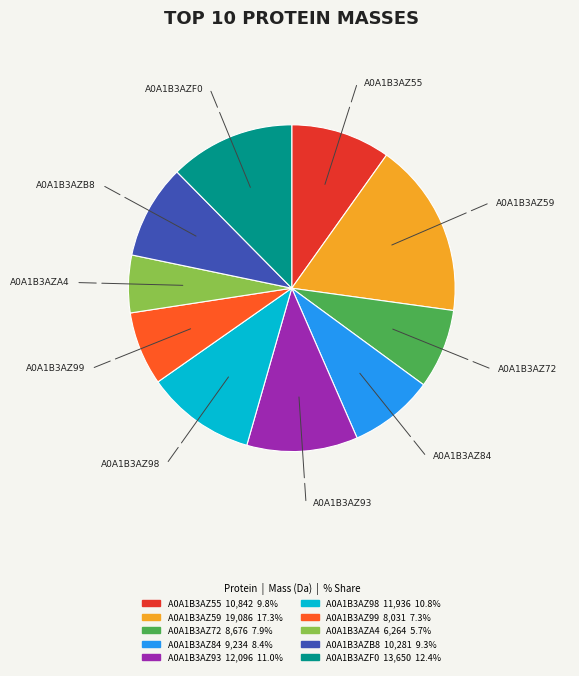

Does A0A1B3AZ98 represent more than half of the total?

No